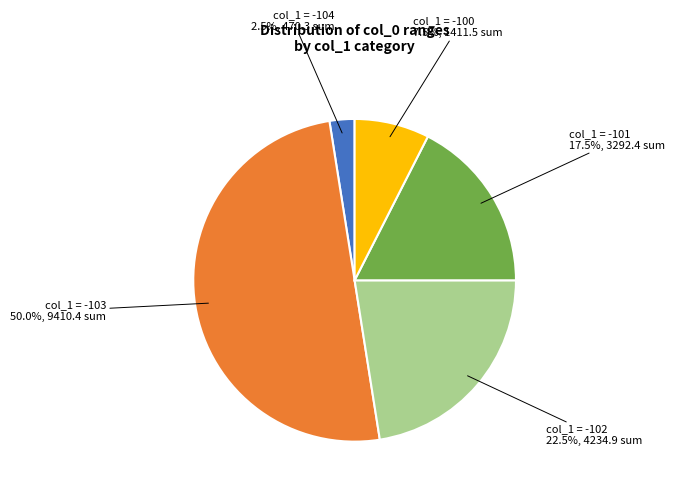

To the nearest percent, what is the average slice percentage?

20%